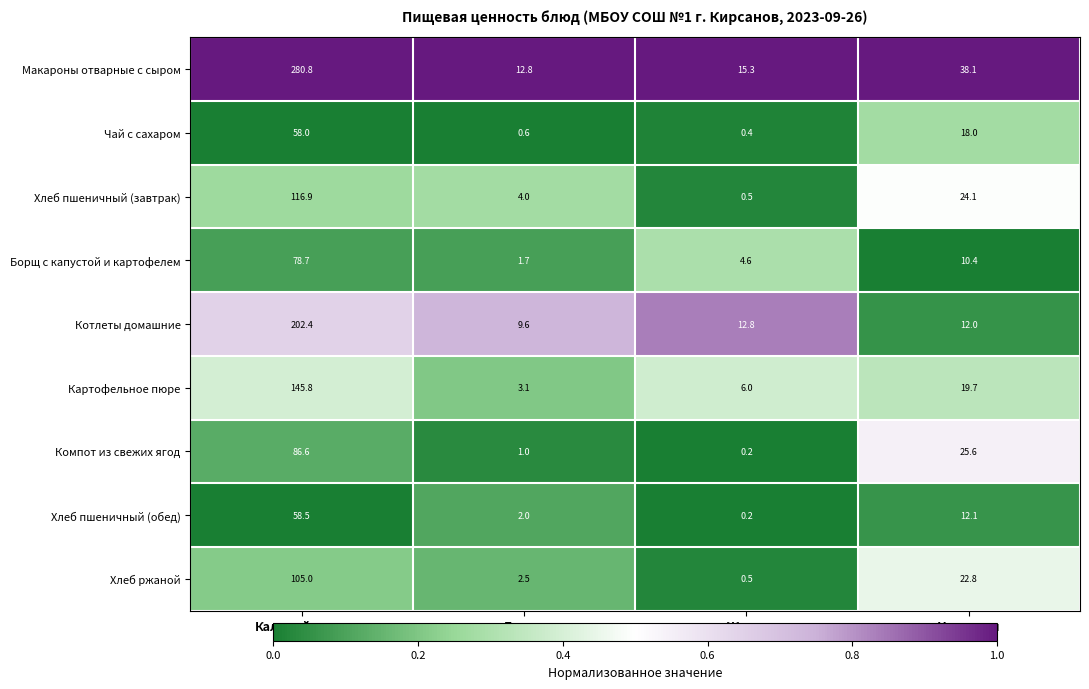

What is the total value across all series at Белки?

37.3